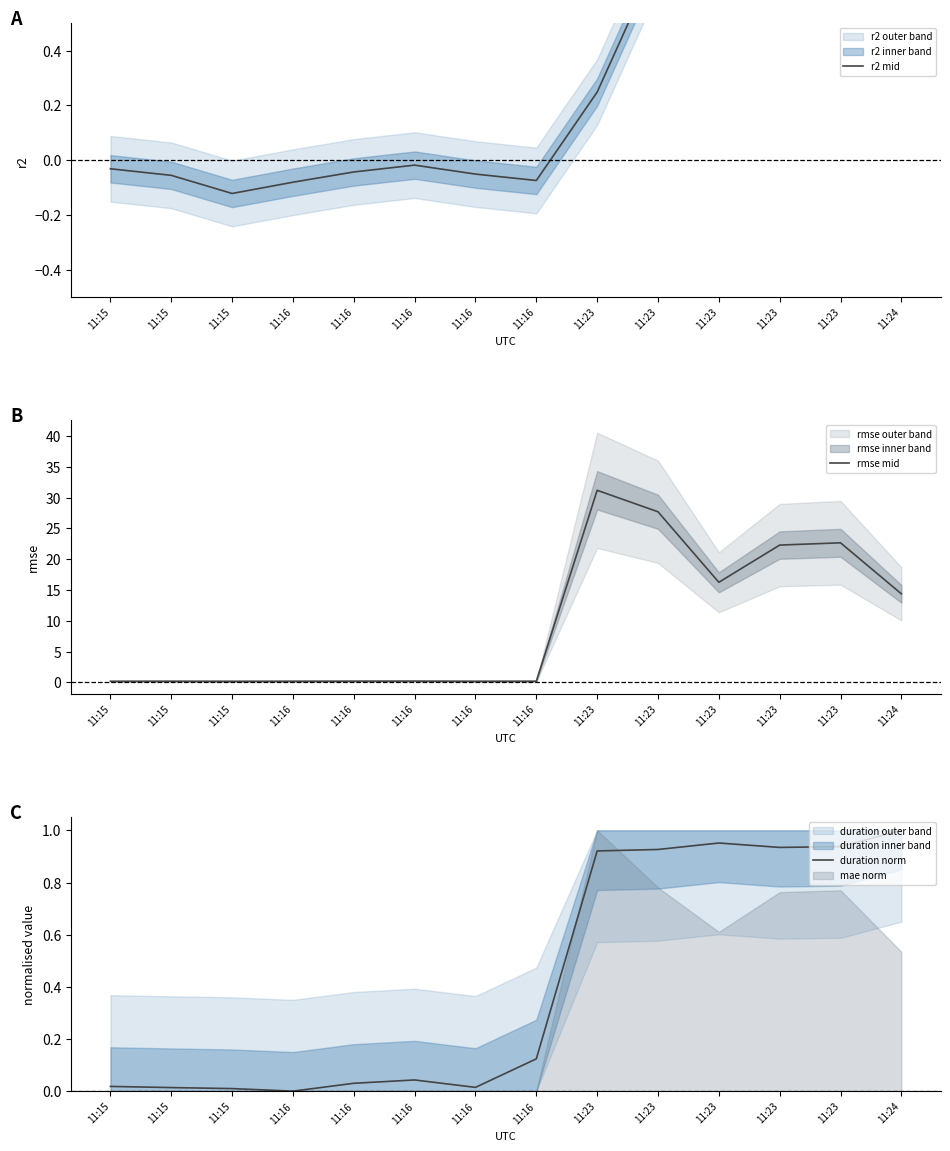

What value does the r2 mid series have at 11:24?

0.9